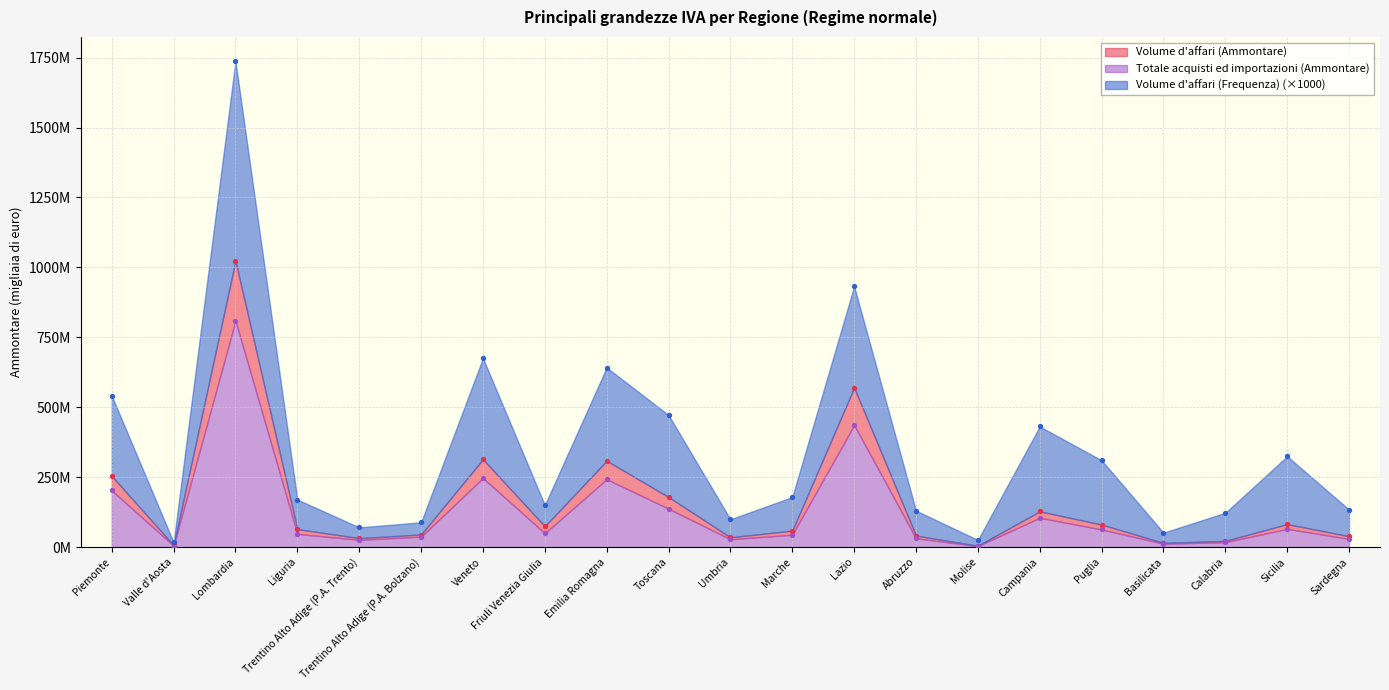

Which series contains the highest Y value?

Volume d'affari (Ammontare)